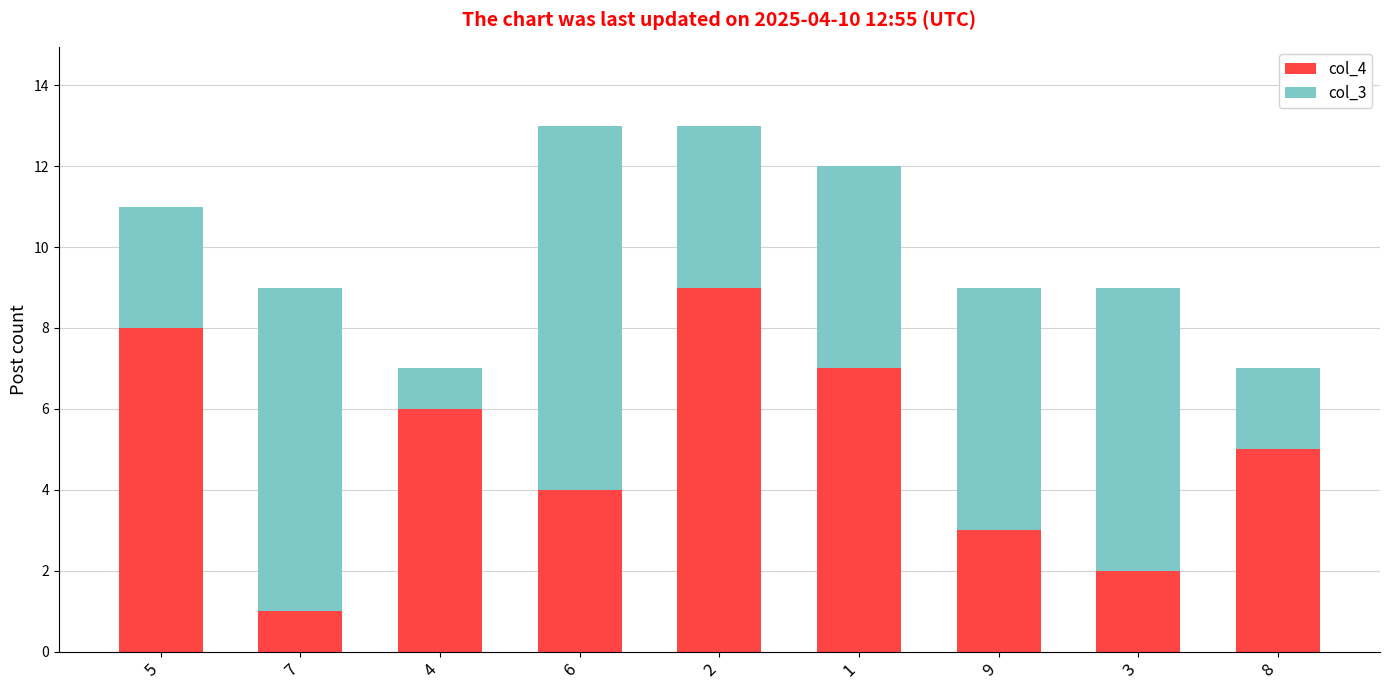

What is the value of the col_4 bar at the 3rd from the left?

6